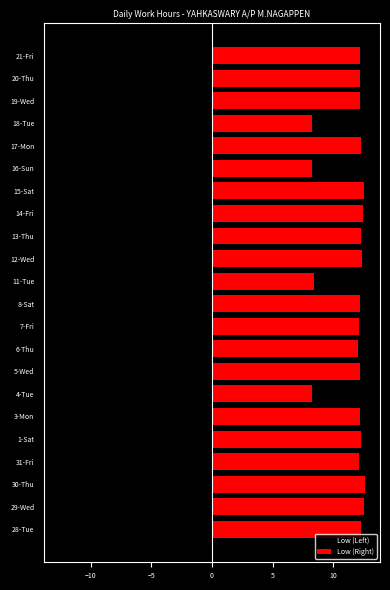

How many bars are there in total?

44